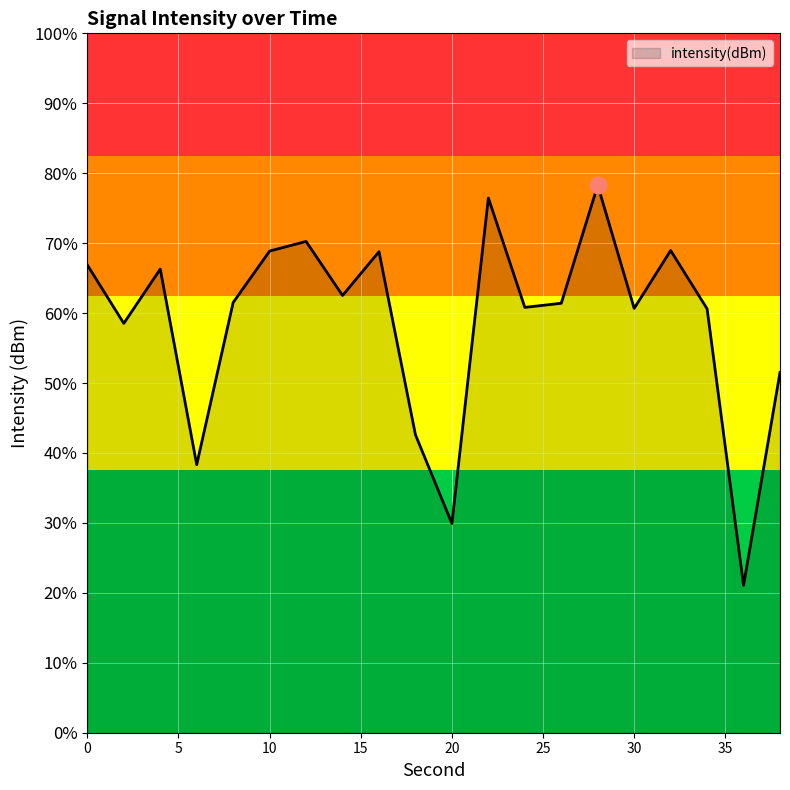

What is the value of the 11th point from the left?

-143.0